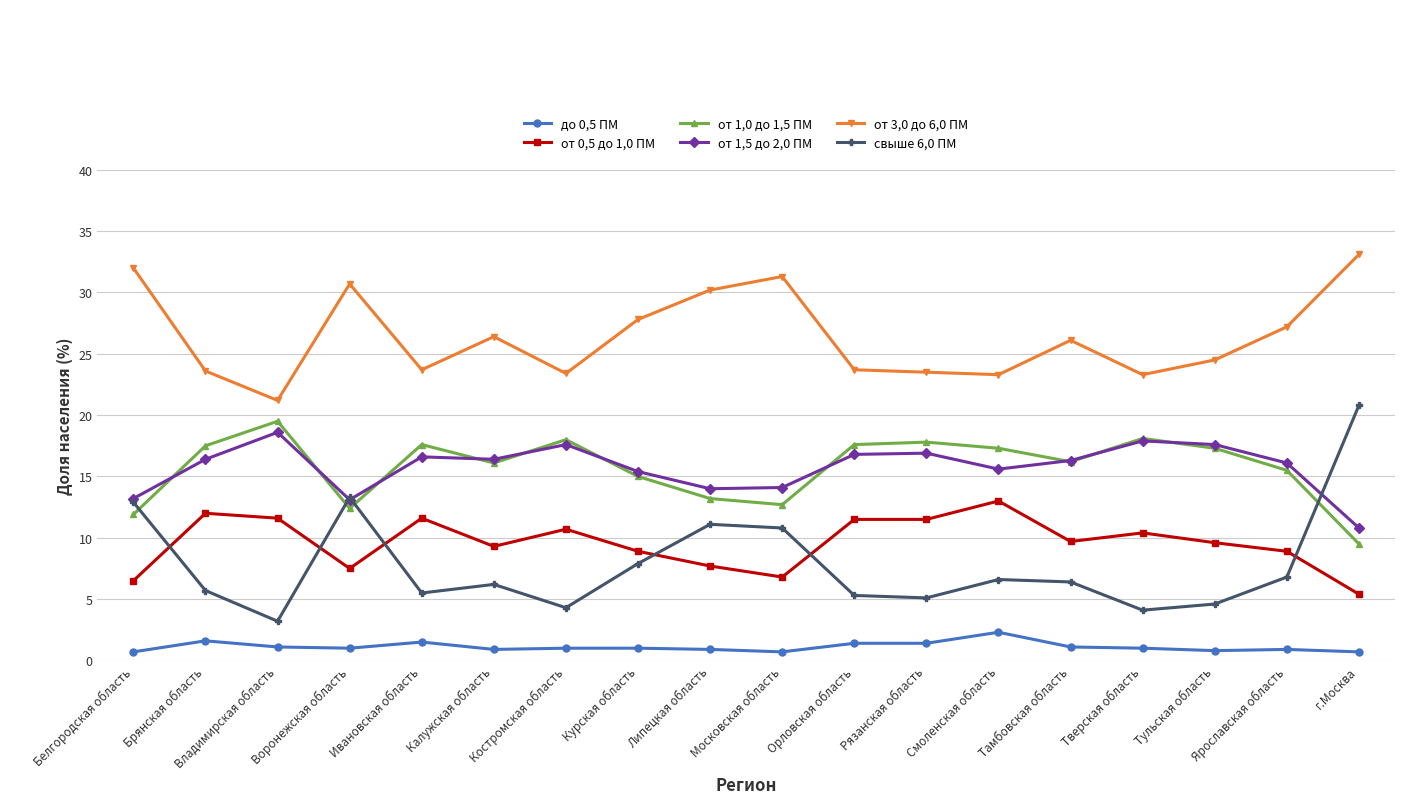

What is the difference between the maximum and minimum values in the до 0,5 ПМ series?

1.6